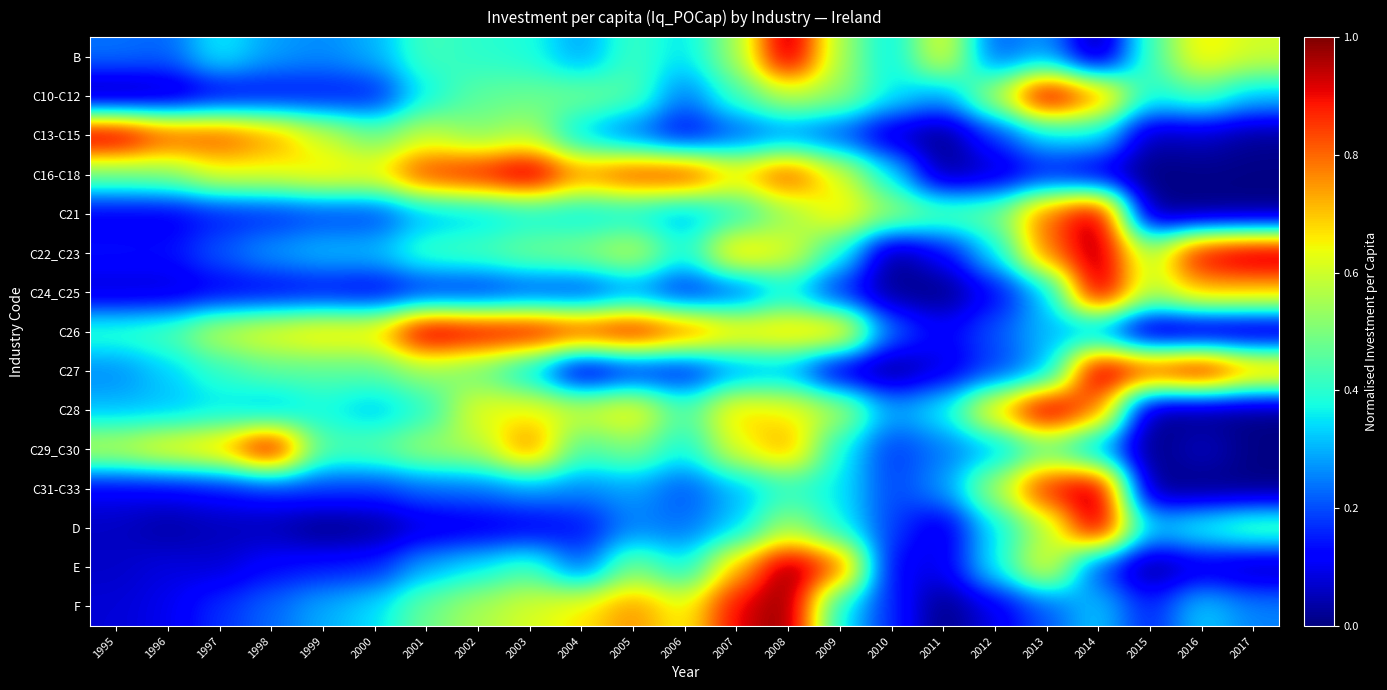

Reading left to right, list all the values displayed in this chart.

B: 1995=0.2	1996=0.2	1997=0.4	1998=0.3	1999=0.3	2000=0.3	2001=0.4	2002=0.4	2003=0.4	2004=0.3	2005=0.4	2006=0.3	2007=0.5	2008=1.0	2009=0.5	2010=0.3	2011=0.6	2012=0.2	2013=0.3	2014=0.0	2015=0.4	2016=0.7	2017=0.6
C10-C12: 1995=0.0	1996=0.0	1997=0.1	1998=0.1	1999=0.1	2000=0.1	2001=0.4	2002=0.5	2003=0.5	2004=0.5	2005=0.5	2006=0.2	2007=0.4	2008=0.6	2009=0.5	2010=0.4	2011=0.3	2012=0.6	2013=1.0	2014=0.8	2015=0.4	2016=0.4	2017=0.3
C13-C15: 1995=1.0	1996=0.9	1997=0.8	1998=0.8	1999=0.6	2000=0.5	2001=0.6	2002=0.5	2003=0.6	2004=0.3	2005=0.2	2006=0.1	2007=0.2	2008=0.2	2009=0.2	2010=0.1	2011=0.0	2012=0.2	2013=0.3	2014=0.4	2015=0.0	2016=0.1	2017=0.0
C16-C18: 1995=0.5	1996=0.5	1997=0.6	1998=0.6	1999=0.7	2000=0.7	2001=0.9	2002=0.9	2003=1.0	2004=0.8	2005=0.9	2006=0.9	2007=0.7	2008=0.9	2009=0.6	2010=0.4	2011=0.0	2012=0.1	2013=0.1	2014=0.1	2015=0.0	2016=0.0	2017=0.0
C21: 1995=0.1	1996=0.1	1997=0.1	1998=0.2	1999=0.2	2000=0.2	2001=0.3	2002=0.3	2003=0.4	2004=0.3	2005=0.4	2006=0.3	2007=0.4	2008=0.5	2009=0.7	2010=0.5	2011=0.5	2012=0.5	2013=0.8	2014=1.0	2015=0.0	2016=0.0	2017=0.0
C22_C23: 1995=0.1	1996=0.1	1997=0.2	1998=0.3	1999=0.3	2000=0.3	2001=0.4	2002=0.4	2003=0.5	2004=0.5	2005=0.6	2006=0.4	2007=0.7	2008=0.6	2009=0.4	2010=0.0	2011=0.1	2012=0.3	2013=0.8	2014=1.0	2015=0.6	2016=0.9	2017=1.0
C24_C25: 1995=0.1	1996=0.1	1997=0.1	1998=0.1	1999=0.1	2000=0.1	2001=0.1	2002=0.1	2003=0.2	2004=0.2	2005=0.2	2006=0.1	2007=0.2	2008=0.4	2009=0.1	2010=0.0	2011=0.0	2012=0.1	2013=0.3	2014=1.0	2015=0.6	2016=0.7	2017=0.7
C26: 1995=0.4	1996=0.4	1997=0.6	1998=0.7	1999=0.7	2000=0.7	2001=1.0	2002=1.0	2003=1.0	2004=0.9	2005=0.9	2006=0.8	2007=0.7	2008=0.7	2009=0.7	2010=0.2	2011=0.1	2012=0.2	2013=0.3	2014=0.3	2015=0.0	2016=0.0	2017=0.0
C27: 1995=0.3	1996=0.3	1997=0.4	1998=0.5	1999=0.5	2000=0.5	2001=0.5	2002=0.5	2003=0.3	2004=0.0	2005=0.1	2006=0.1	2007=0.3	2008=0.3	2009=0.0	2010=0.0	2011=0.1	2012=0.2	2013=0.3	2014=1.0	2015=0.9	2016=1.0	2017=0.8
C28: 1995=0.3	1996=0.3	1997=0.3	1998=0.3	1999=0.4	2000=0.3	2001=0.4	2002=0.6	2003=0.6	2004=0.6	2005=0.7	2006=0.4	2007=0.7	2008=0.7	2009=0.6	2010=0.3	2011=0.4	2012=0.7	2013=1.0	2014=0.8	2015=0.0	2016=0.0	2017=0.0
C29_C30: 1995=0.6	1996=0.7	1997=0.7	1998=1.0	1999=0.4	2000=0.5	2001=0.5	2002=0.6	2003=0.8	2004=0.4	2005=0.5	2006=0.4	2007=0.6	2008=0.8	2009=0.4	2010=0.2	2011=0.2	2012=0.3	2013=0.5	2014=0.3	2015=0.0	2016=0.1	2017=0.0
C31-C33: 1995=0.1	1996=0.1	1997=0.1	1998=0.2	1999=0.2	2000=0.2	2001=0.2	2002=0.2	2003=0.3	2004=0.3	2005=0.3	2006=0.2	2007=0.3	2008=0.4	2009=0.4	2010=0.2	2011=0.3	2012=0.6	2013=0.9	2014=1.0	2015=0.0	2016=0.0	2017=0.0
D: 1995=0.1	1996=0.0	1997=0.1	1998=0.0	1999=0.0	2000=0.0	2001=0.1	2002=0.1	2003=0.1	2004=0.1	2005=0.3	2006=0.2	2007=0.3	2008=0.6	2009=0.4	2010=0.2	2011=0.1	2012=0.3	2013=0.5	2014=1.0	2015=0.3	2016=0.4	2017=0.5
E: 1995=0.1	1996=0.1	1997=0.1	1998=0.1	1999=0.1	2000=0.2	2001=0.3	2002=0.4	2003=0.4	2004=0.2	2005=0.5	2006=0.4	2007=0.7	2008=1.0	2009=0.8	2010=0.1	2011=0.1	2012=0.4	2013=0.7	2014=0.2	2015=0.0	2016=0.1	2017=0.0
F: 1995=0.1	1996=0.1	1997=0.2	1998=0.2	1999=0.3	2000=0.3	2001=0.5	2002=0.6	2003=0.6	2004=0.7	2005=0.8	2006=0.6	2007=0.9	2008=1.0	2009=0.4	2010=0.2	2011=0.0	2012=0.1	2013=0.2	2014=0.3	2015=0.1	2016=0.3	2017=0.3